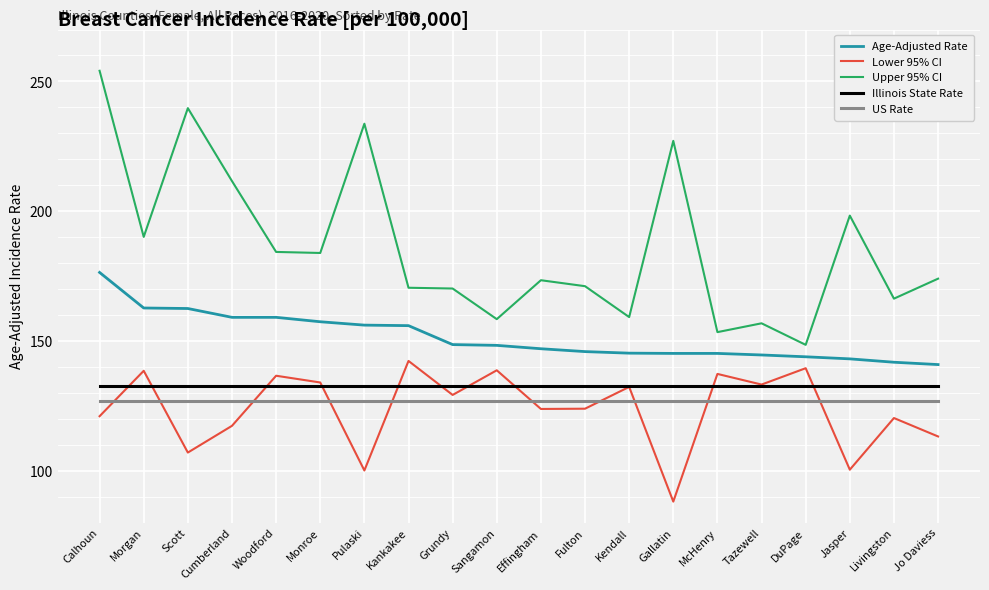

How many interior local peaks does the Lower 95% CI series have?

8